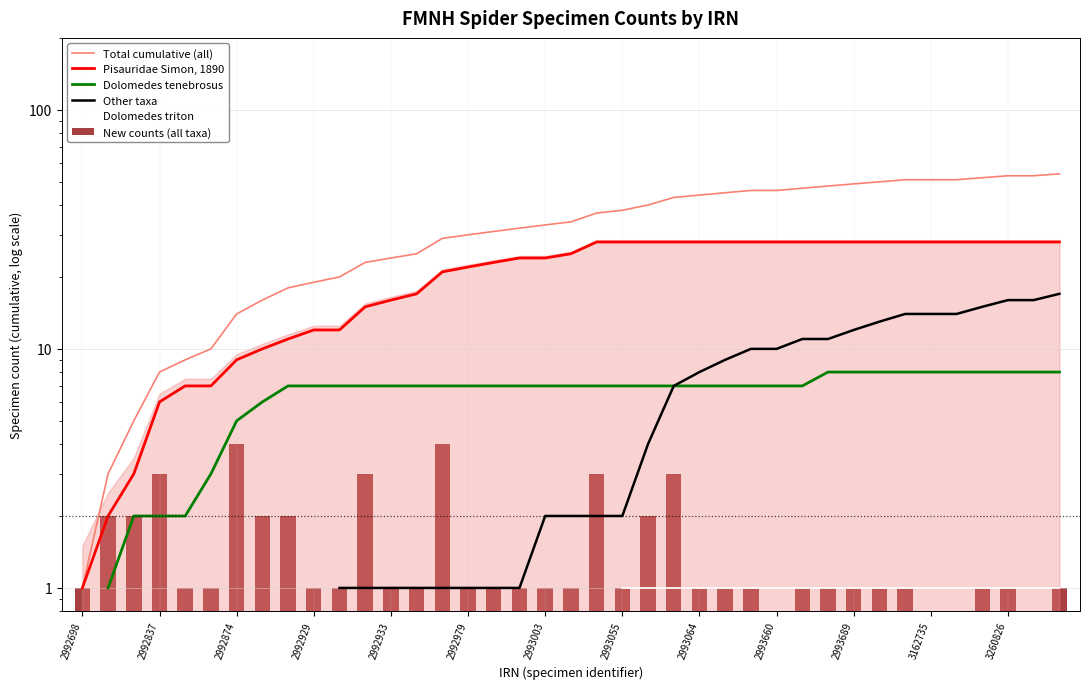

What are all the series names shown in the legend?

Total cumulative (all), Pisauridae Simon, 1890, Dolomedes tenebrosus, Other taxa, Dolomedes triton, New counts (all taxa)